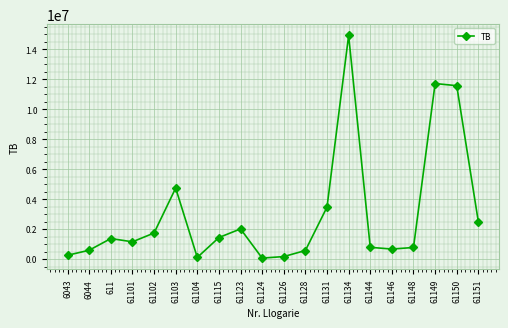

Does the chart display data point markers on the line(s)?

Yes